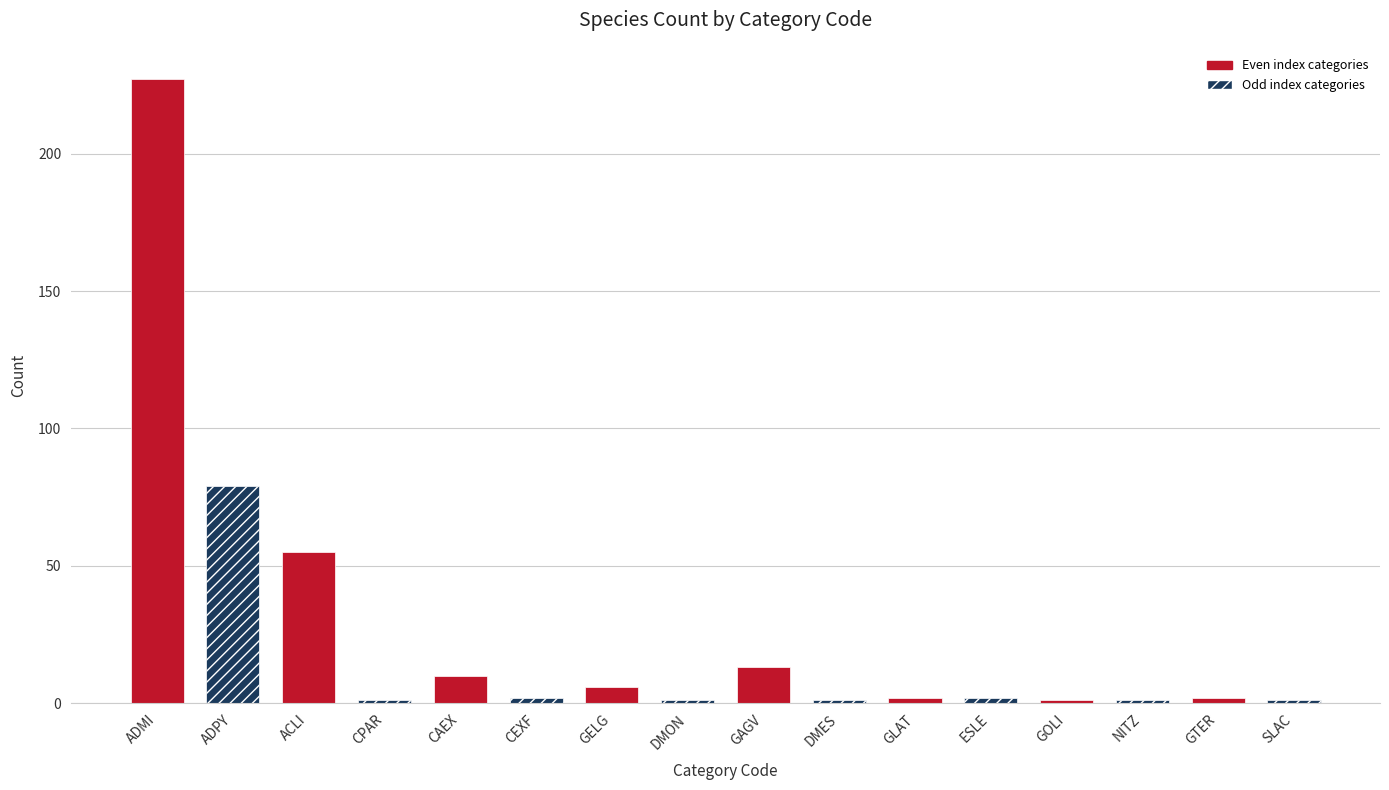

How many bars are there in total?

16